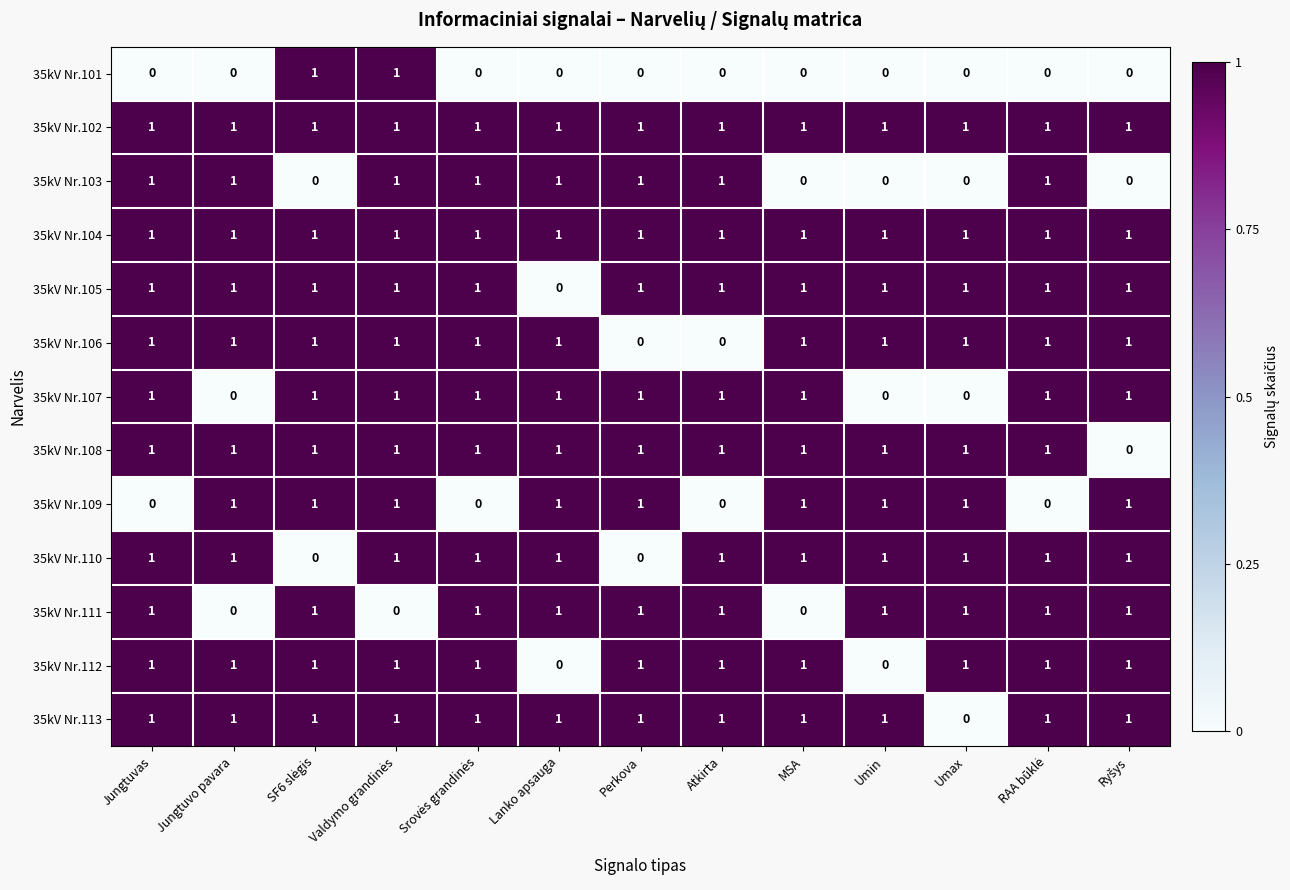

Is it true that 35kV Nr.112 equals 0 at Jungtuvo pavara?

False